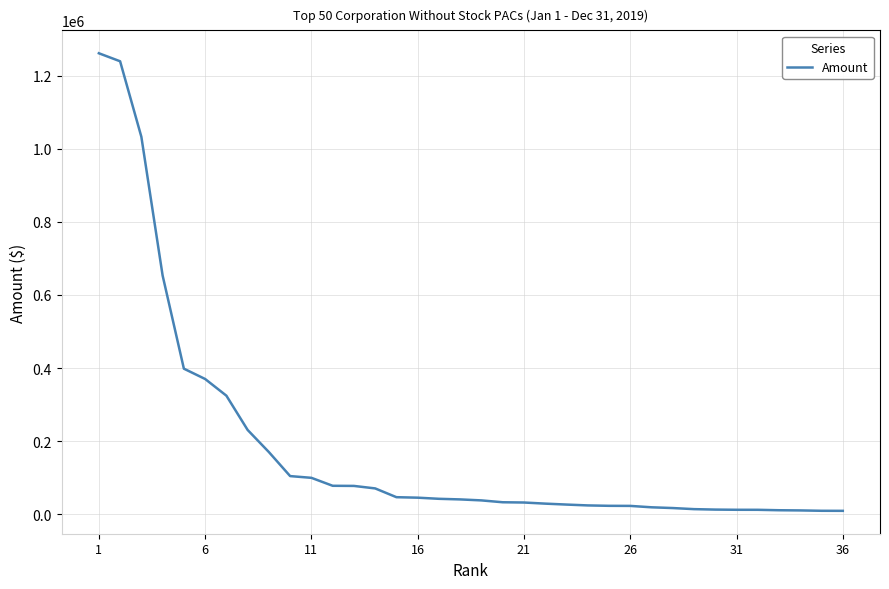

What is the greatest value displayed?

1260926.1